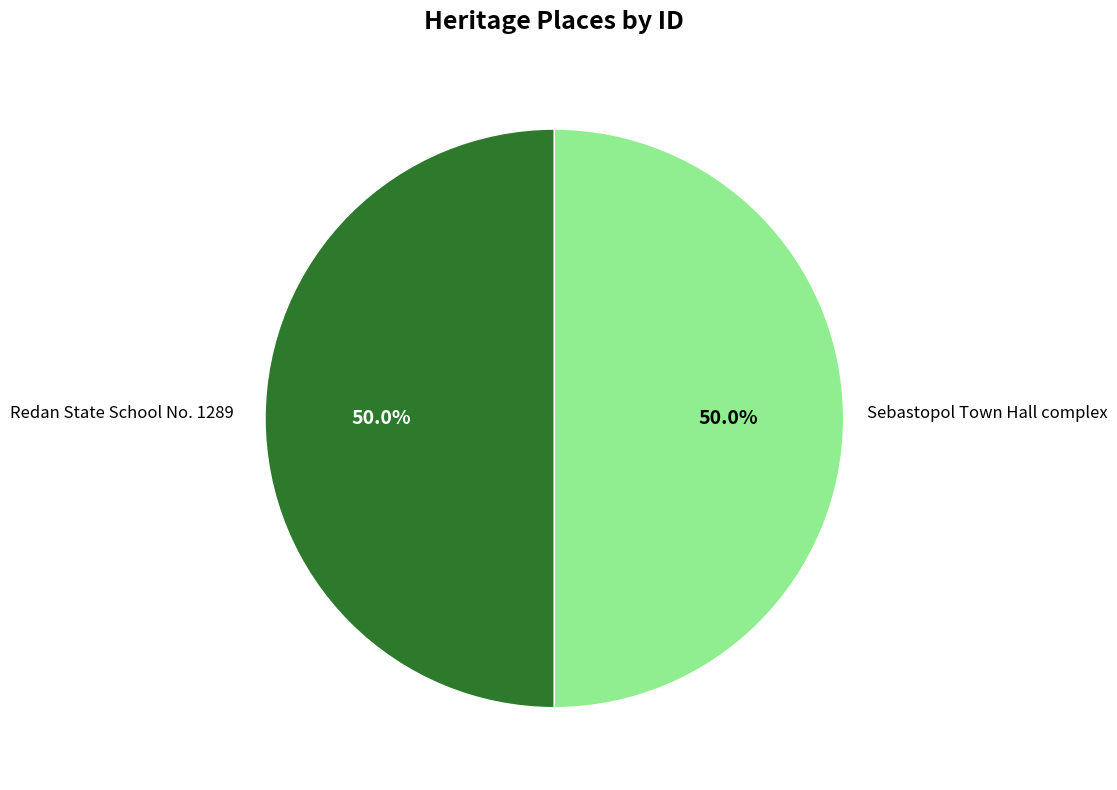

To the nearest percent, what is the average slice percentage?

50%